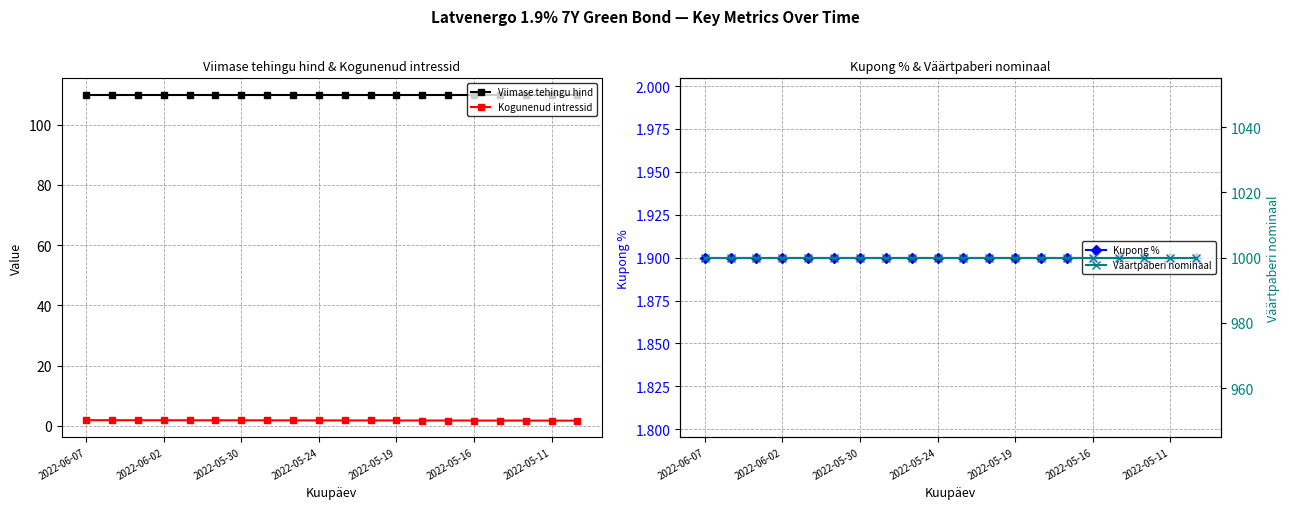

List the series in order of their peak value, highest first.

Väärtpaberi nominaal, Viimase tehingu hind, Kupong %, Kogunenud intressid